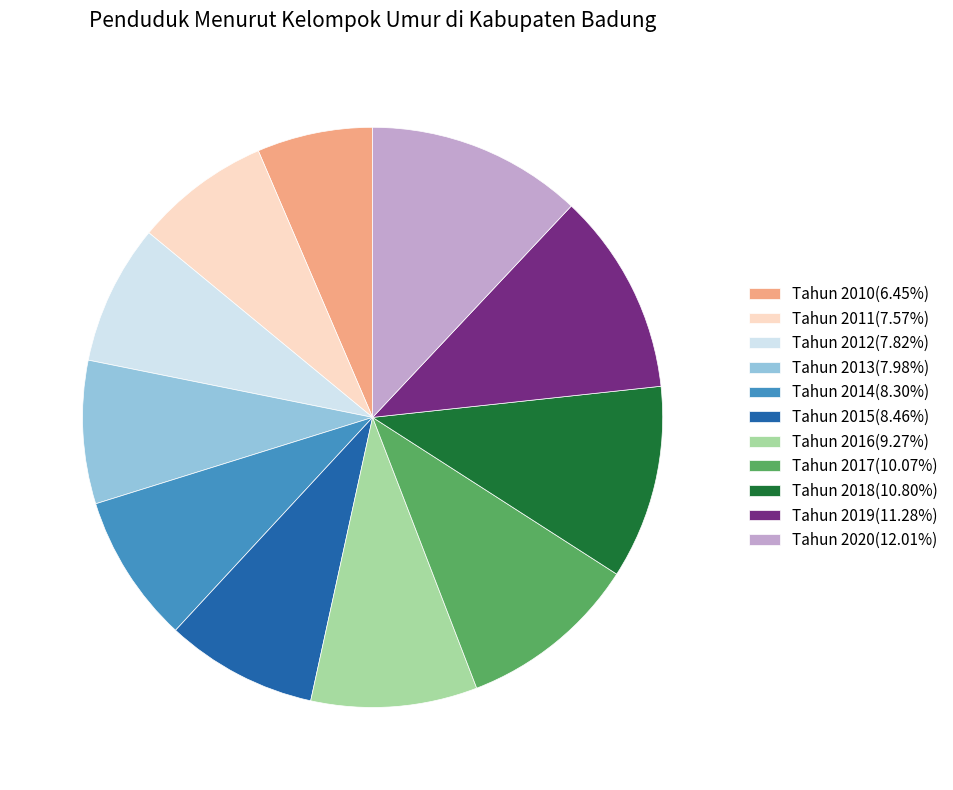

Is Tahun 2016(9.27%) the majority of the pie?

No